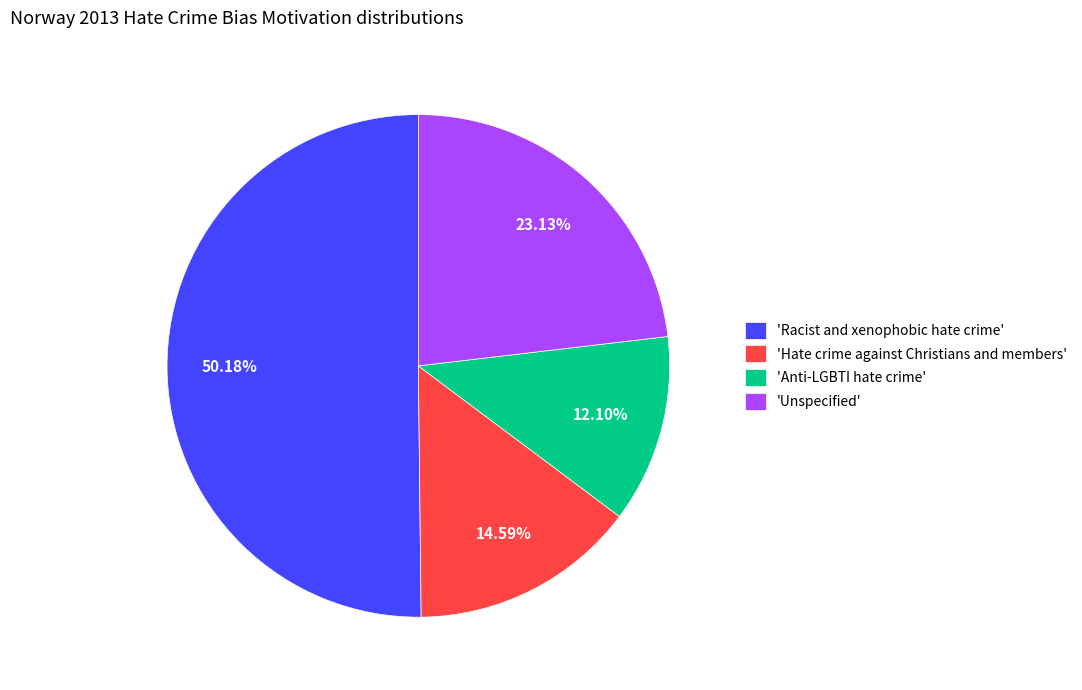

Which category accounts for the majority?

'Racist and xenophobic hate crime'